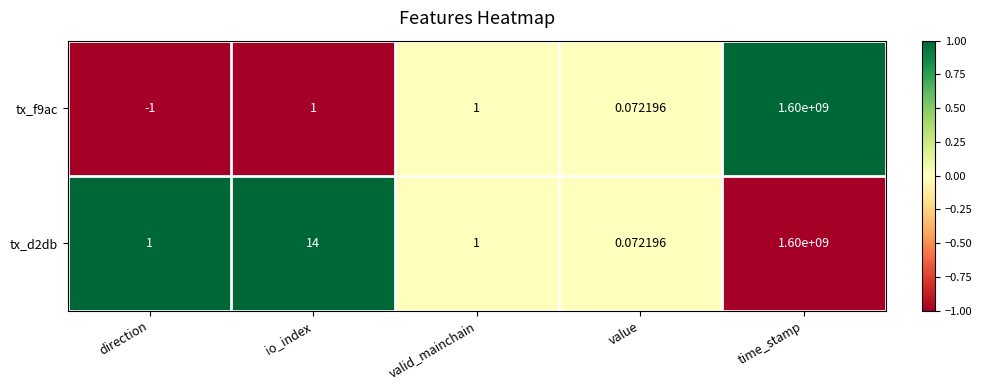

Between direction and value, which series saw the biggest shift?

tx_f9ac